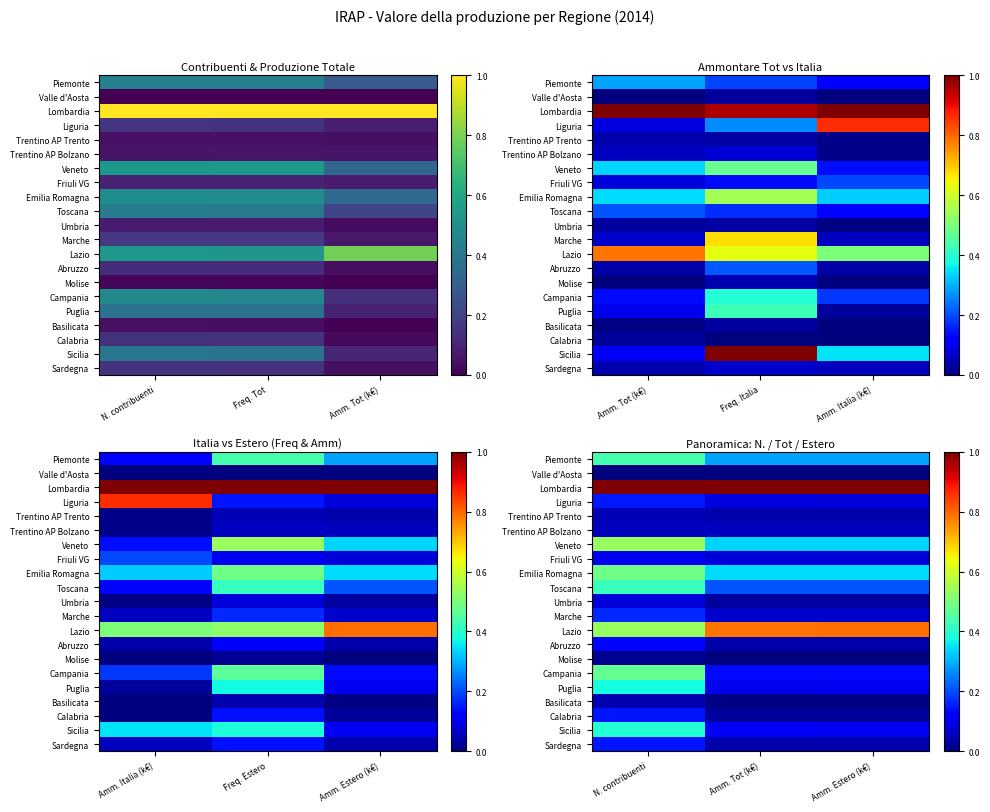

How many series are shown in this chart?

21